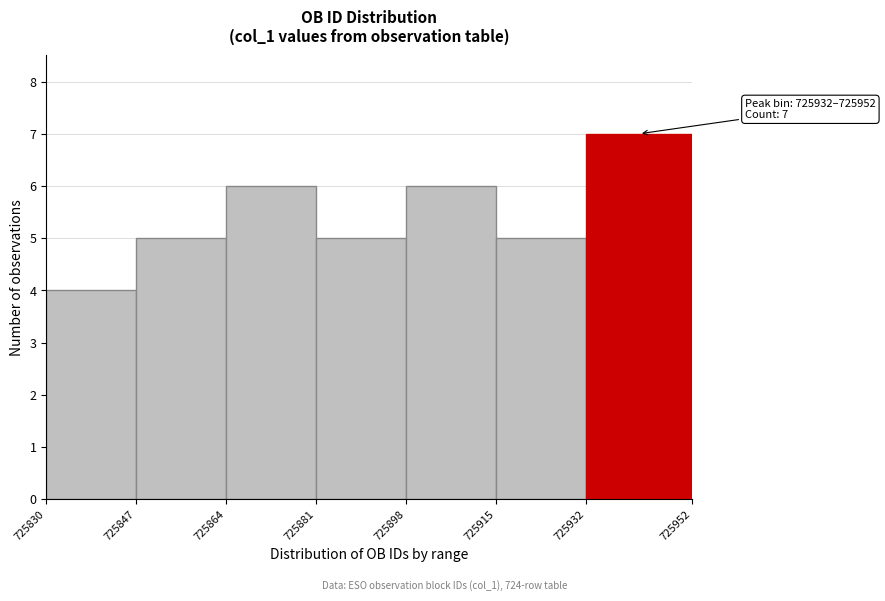

Over which range of the x-axis is the bar tallest?

725932 to 725952